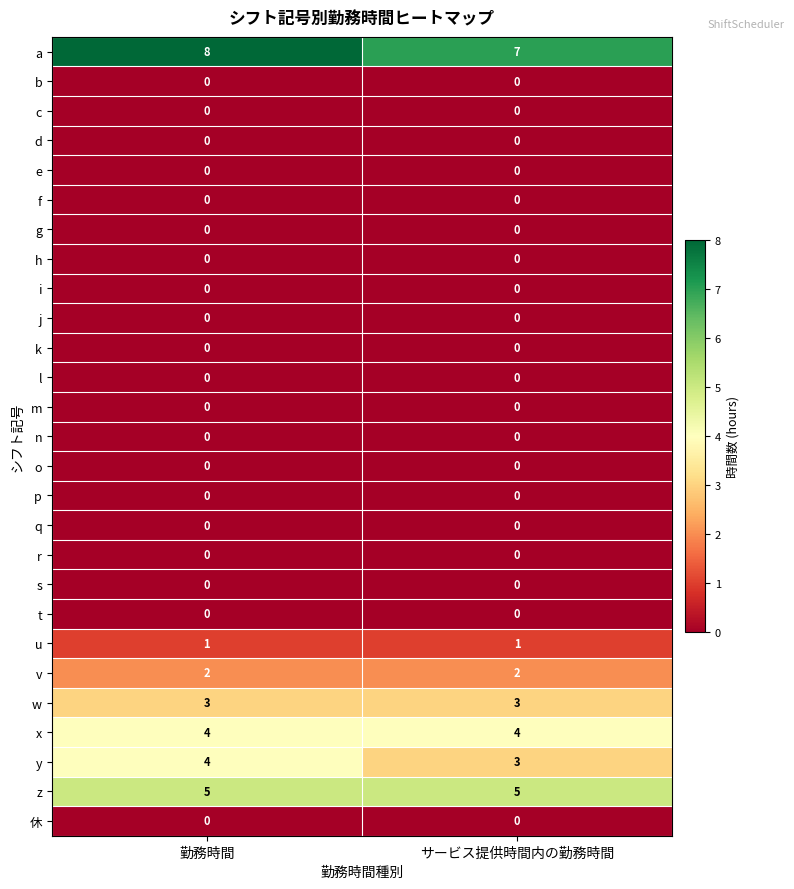

Count the number of data series in this chart.

27